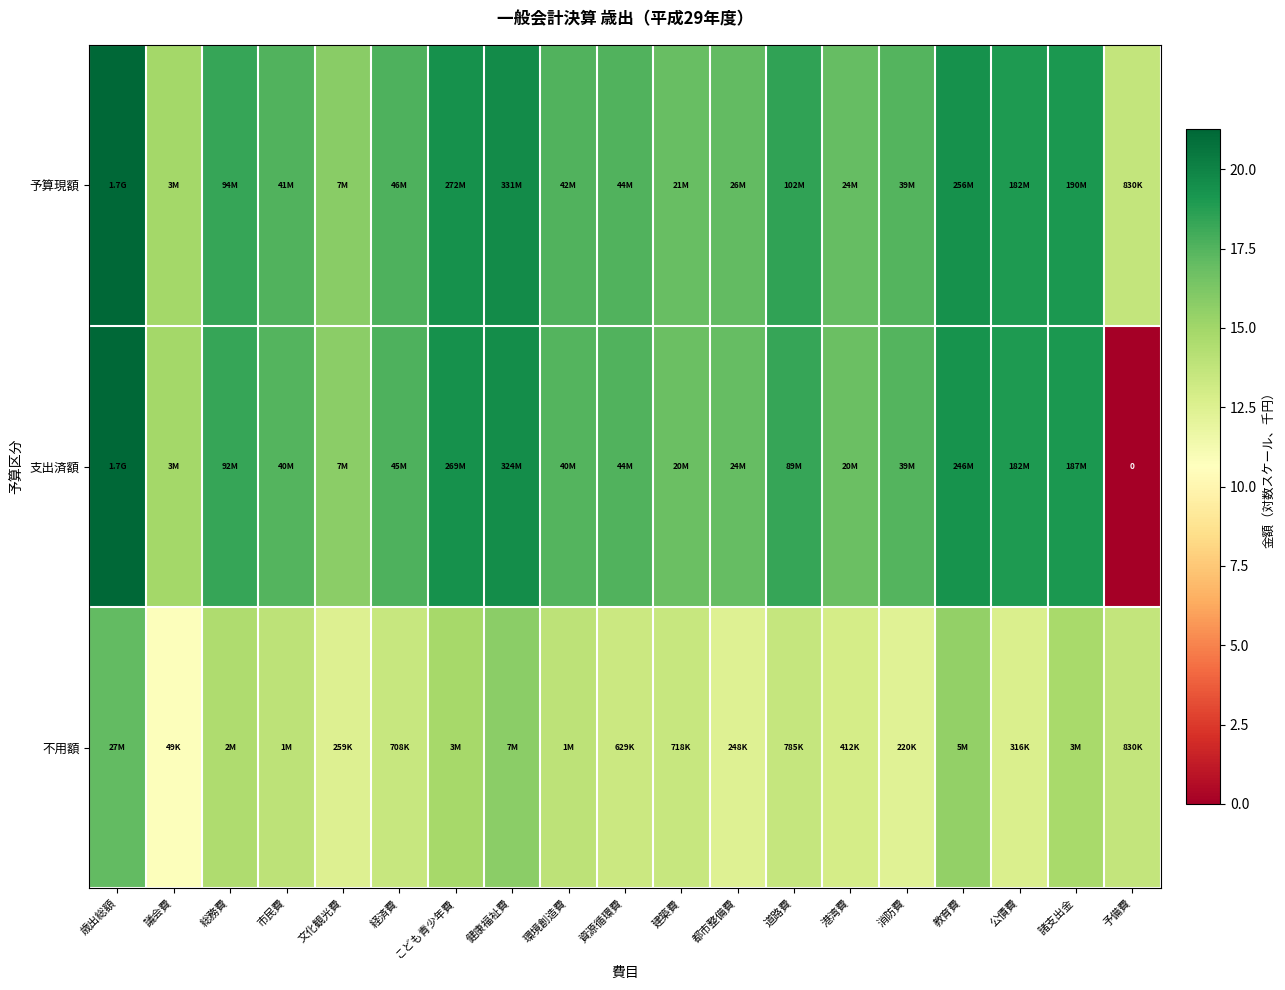

At which category is the sum across all series the highest?

歳出総額